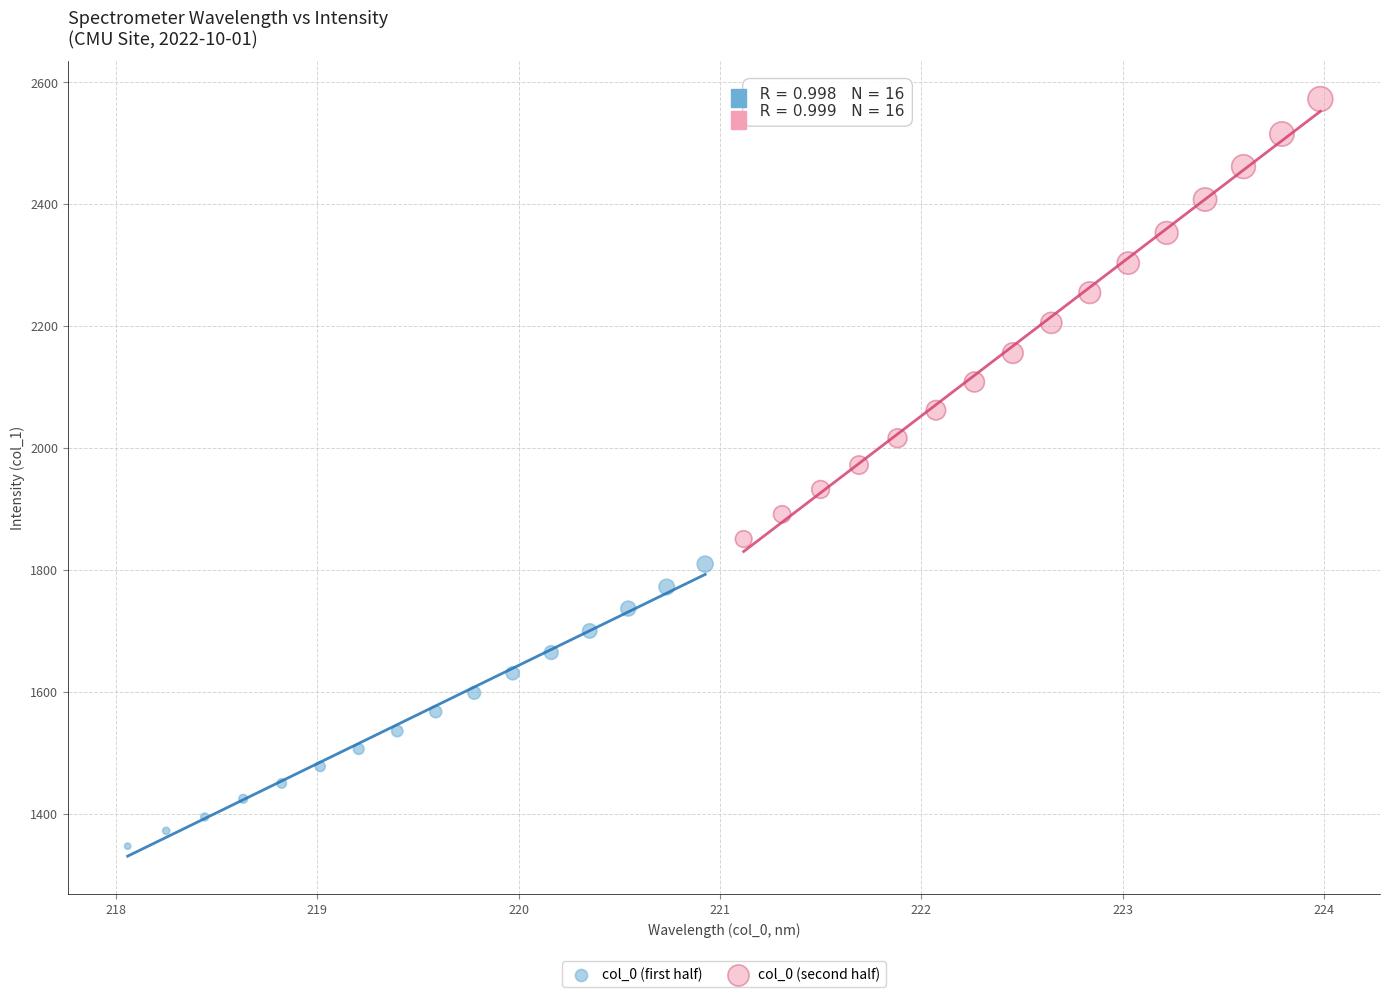

Which series has the widest spread of Y values?

col_0 (second half)